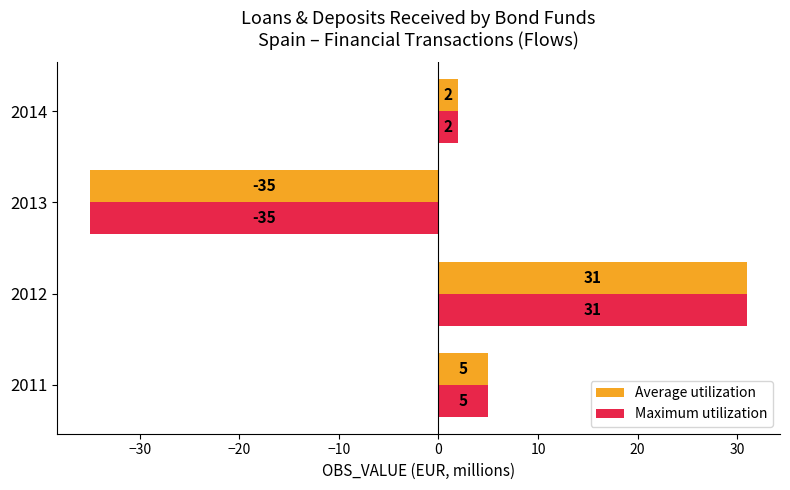

What is the difference between the maximum and second lowest values in the Average utilization series?

29